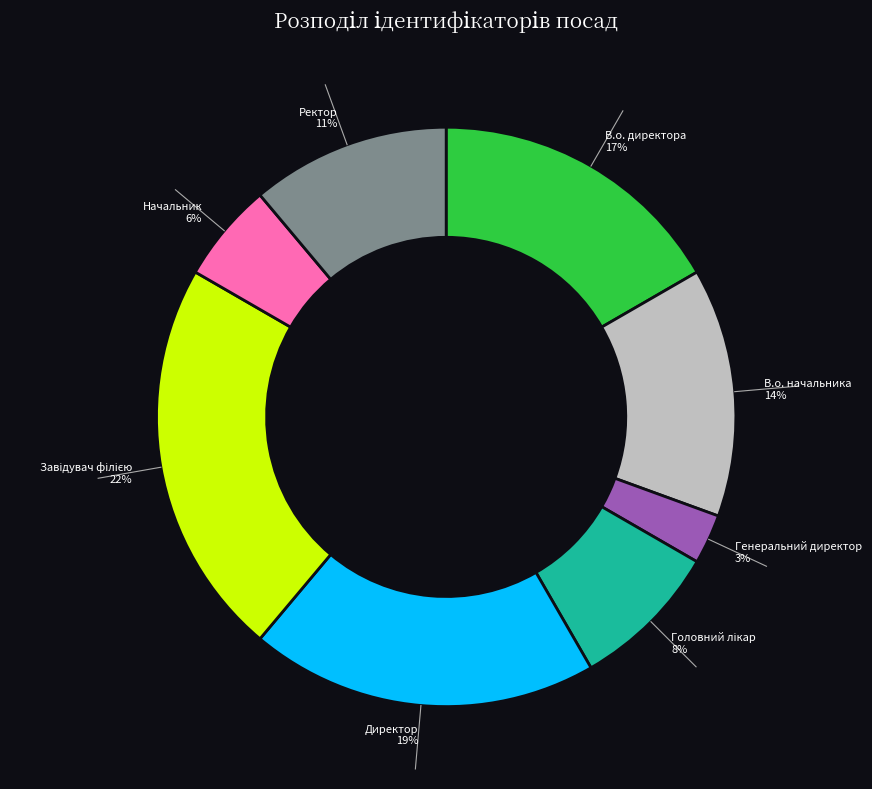

What is the total percentage of Директор and Начальник?

25.0%